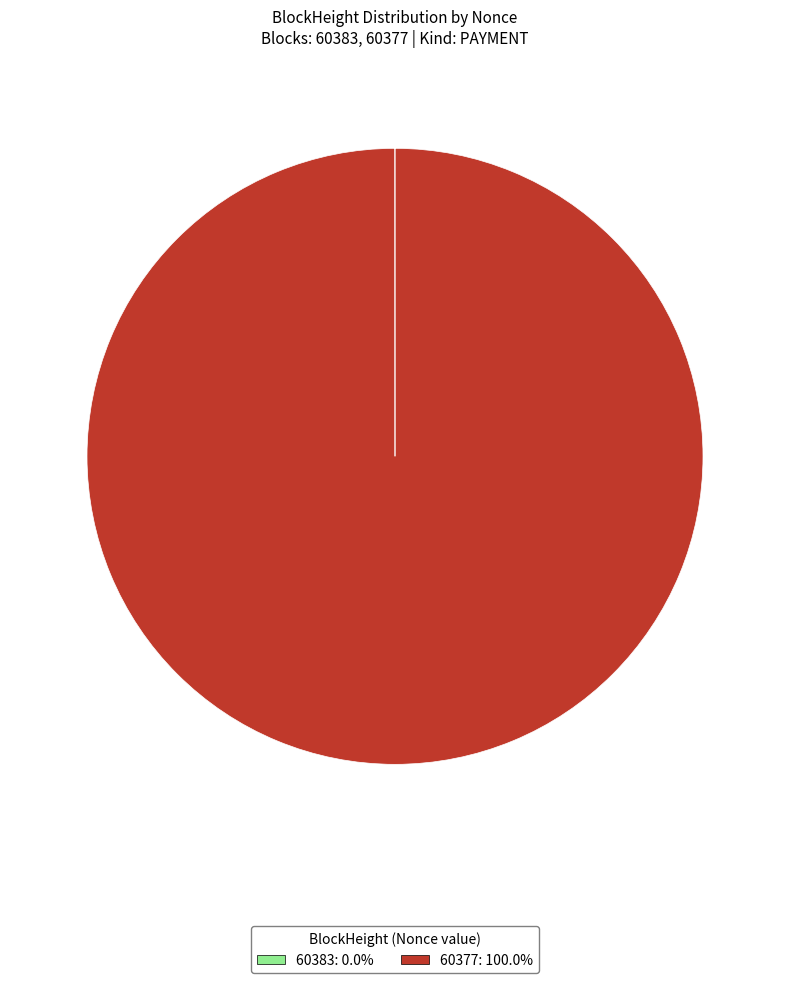

Is there any slice that represents more than half of the pie?

Yes